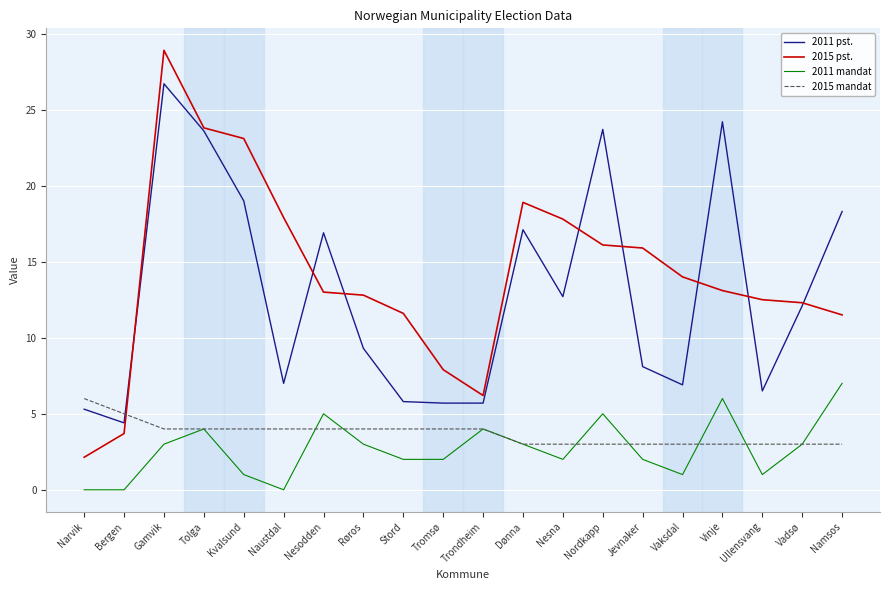

Does the chart display data point markers on the line(s)?

No